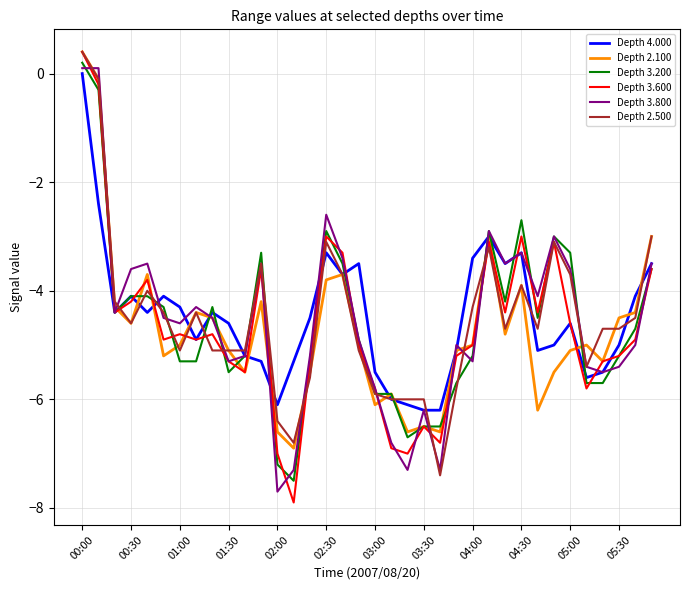

Which series ends up on top after the final intersection of Depth 3.200 and Depth 2.100?

Depth 2.100